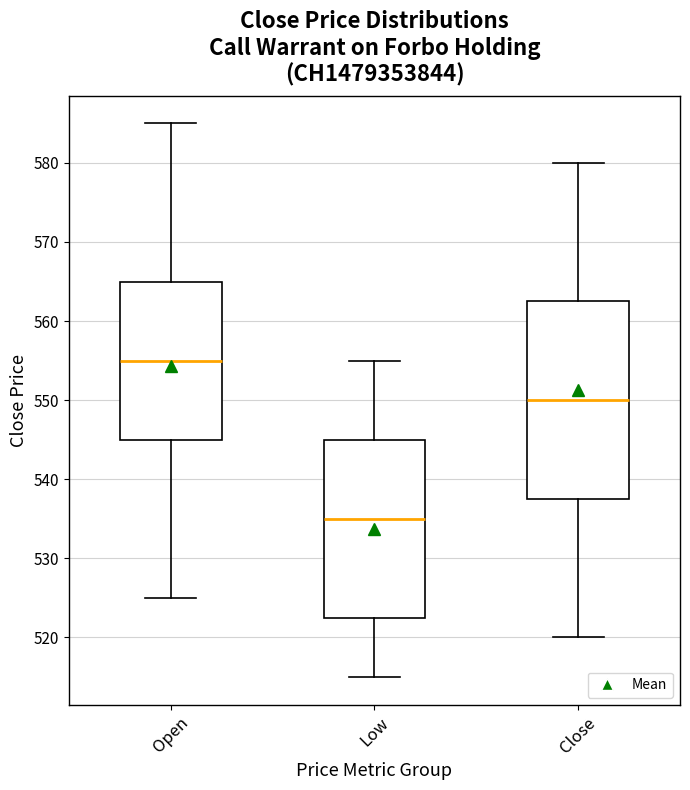

Reading left to right, read every box against the y-axis: the position of its median line, the range the box covers, and the ends of its whiskers. The values are not printed on the chart, so give them approximately, as read against the axis.

Open: median 555, box 545 to 565, whiskers 525 to 585
Low: median 535, box 523 to 545, whiskers 515 to 555
Close: median 550, box 538 to 563, whiskers 520 to 580